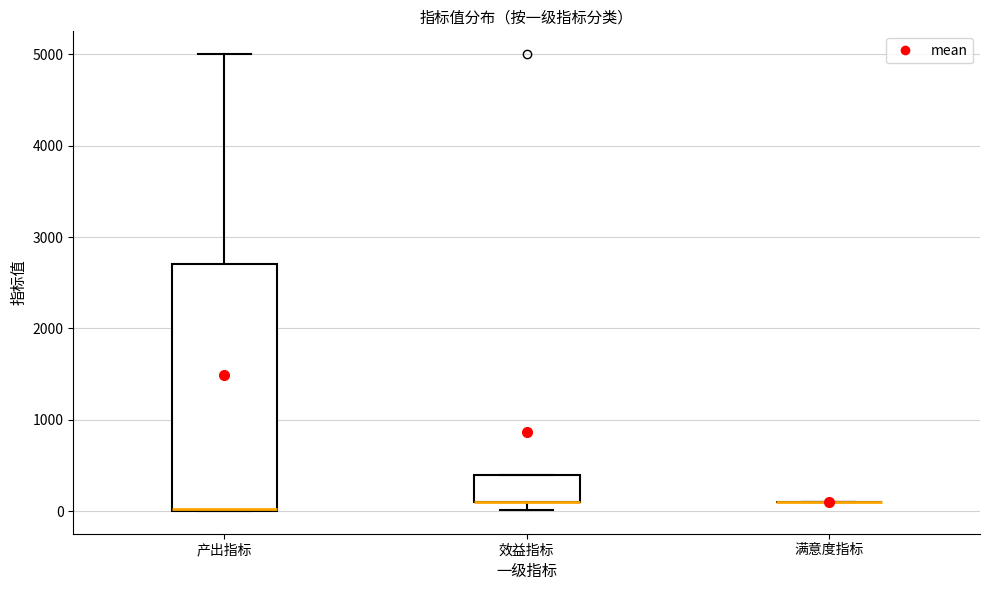

Where is the upper edge of the box for 效益指标 on the y-axis? The values are not printed on the chart, so give them approximately, as read against the axis.

400